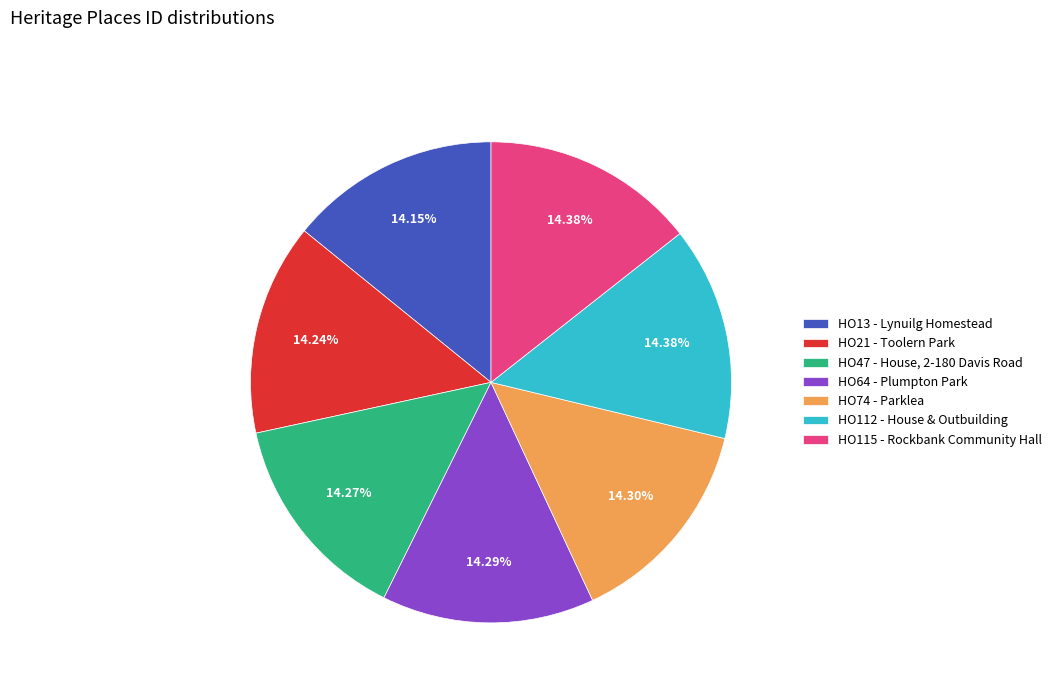

Is there a majority slice in this chart?

No